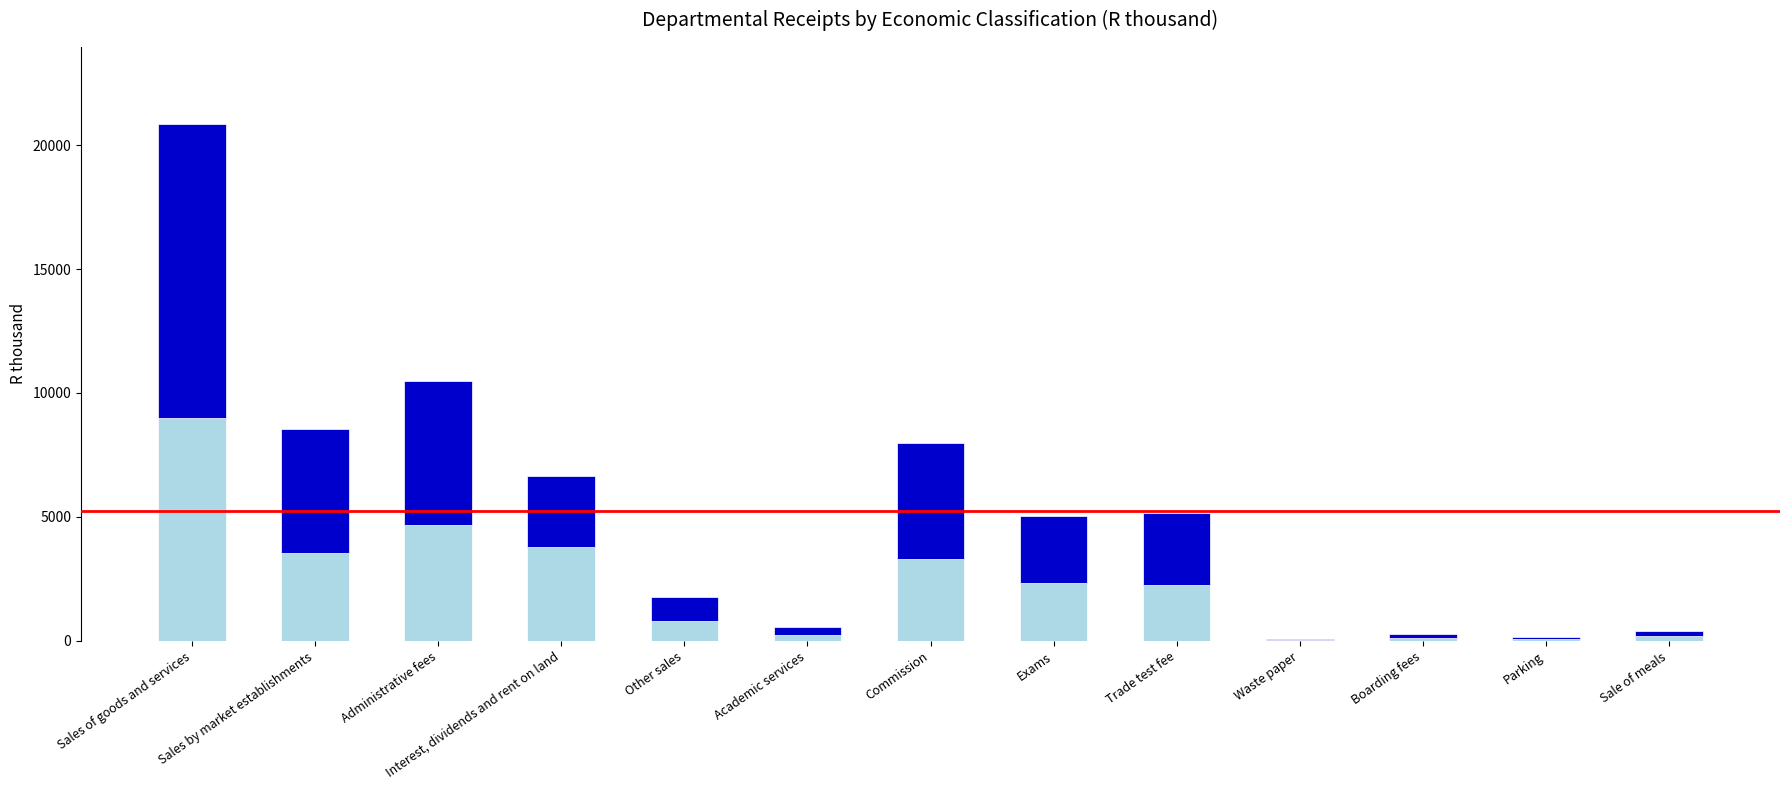

What is the total value across all series at Trade test fee?

5151